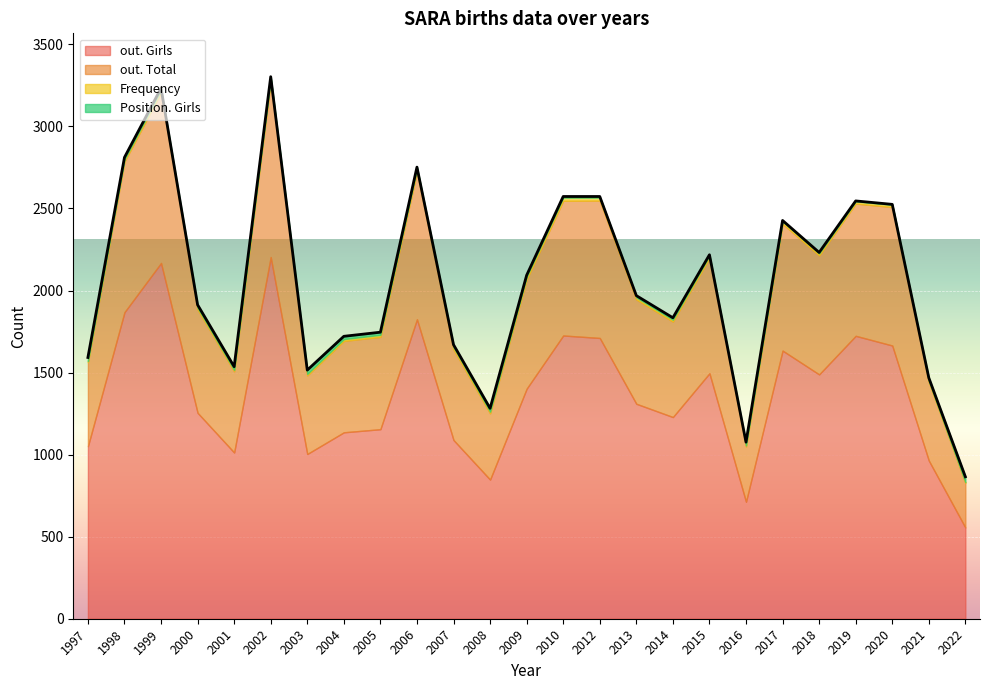

How many series are shown in this chart?

4